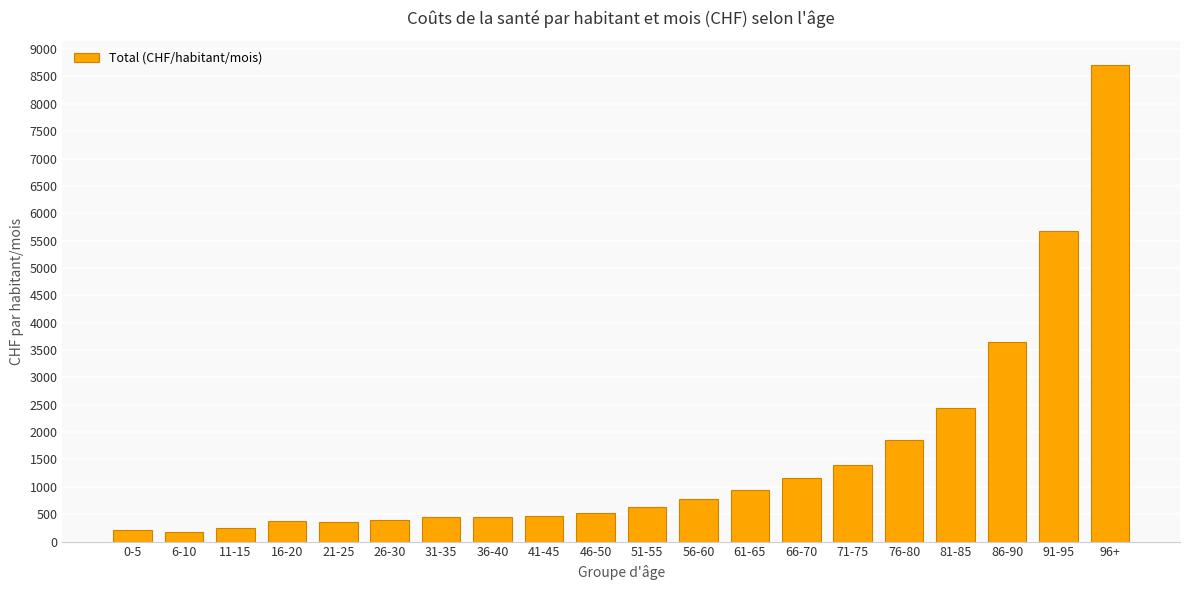

What is the maximum value shown in the chart?

8715.7